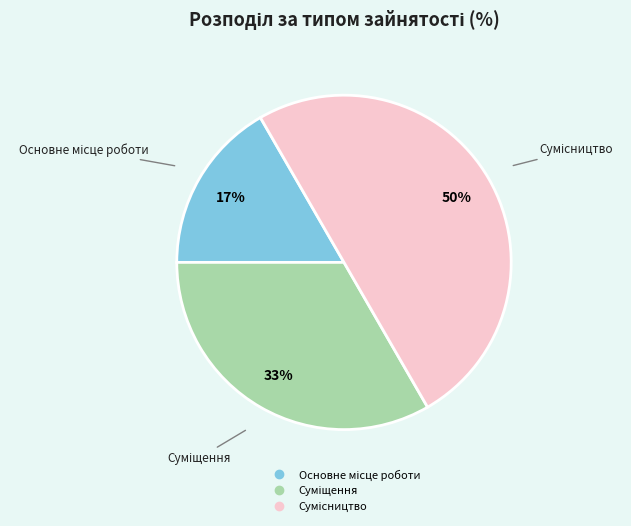

To the nearest percent, what is the difference between the largest and smallest slice percentages?

33%